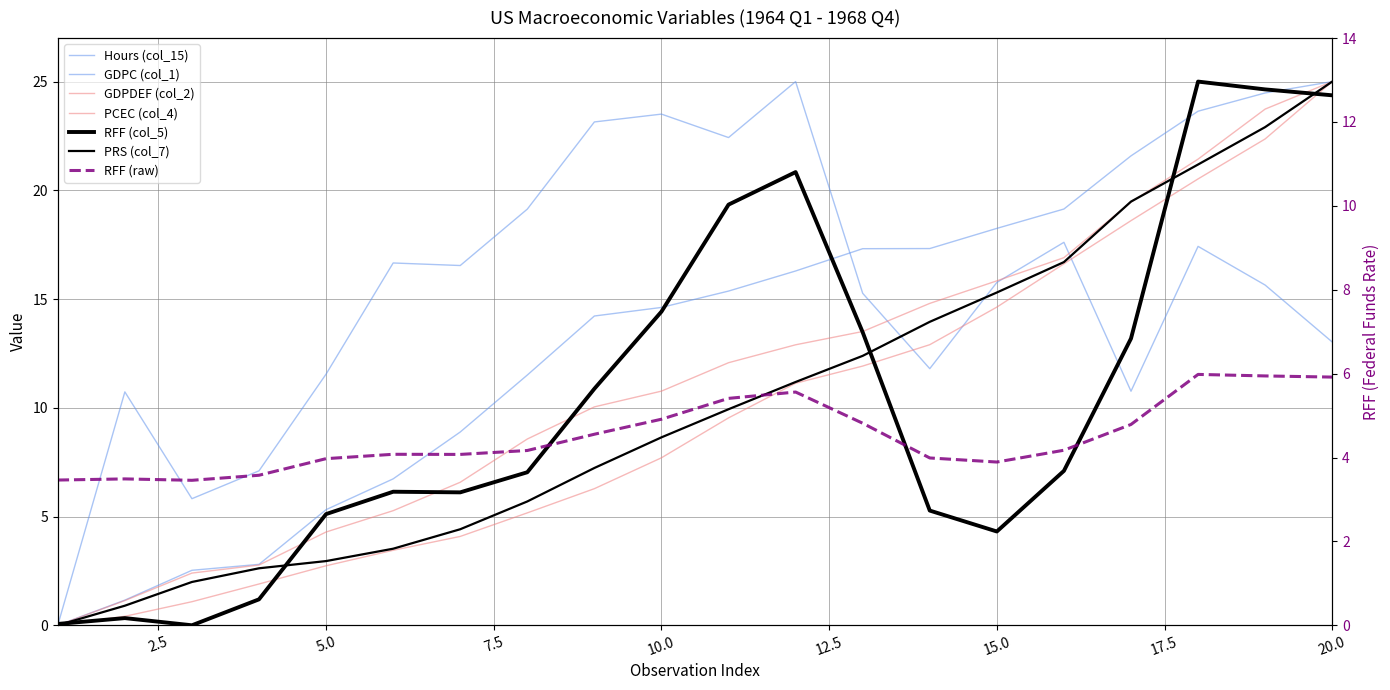

How many intersections are there between GDPC (col_1) and RFF (col_5)?

5